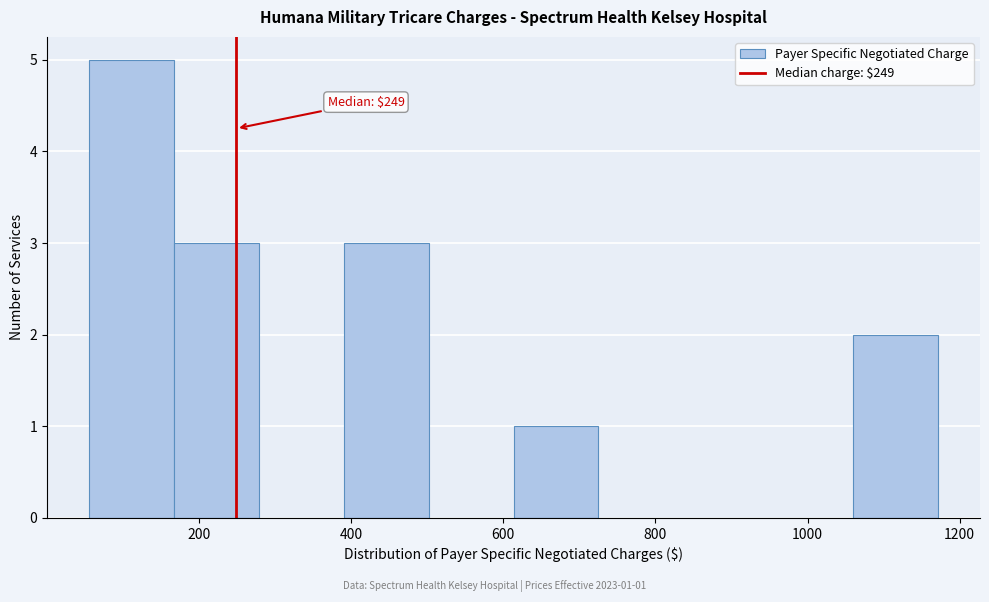

Over which range of the x-axis is the bar tallest?

60 to 160